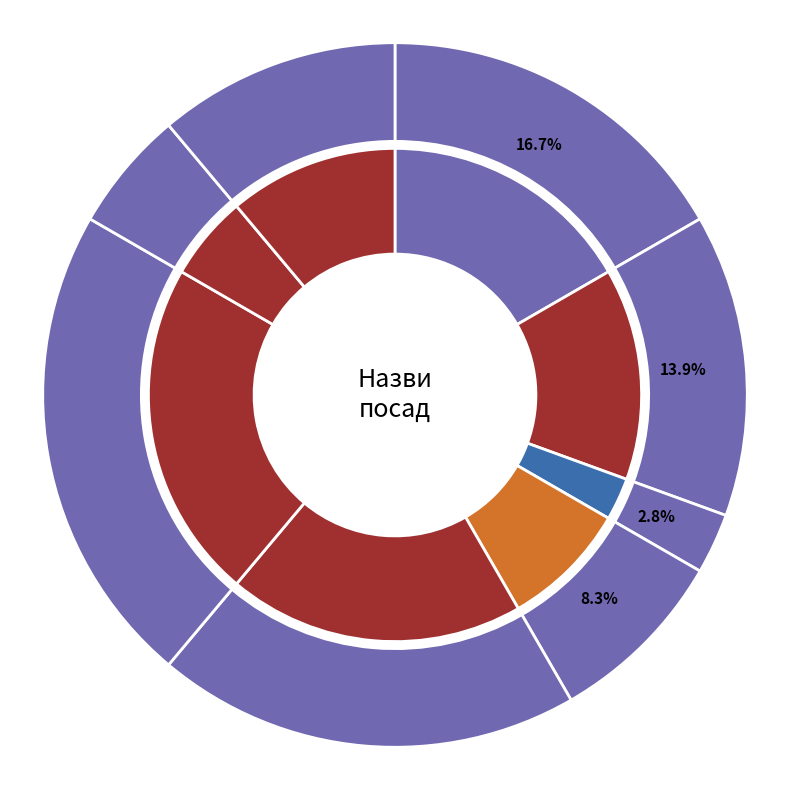

Rank the categories by value from lowest to highest.

Генеральний директор, Начальник, Головний лікар, Ректор, В.о. начальника, В.о. директора, Директор, Завідувач філією